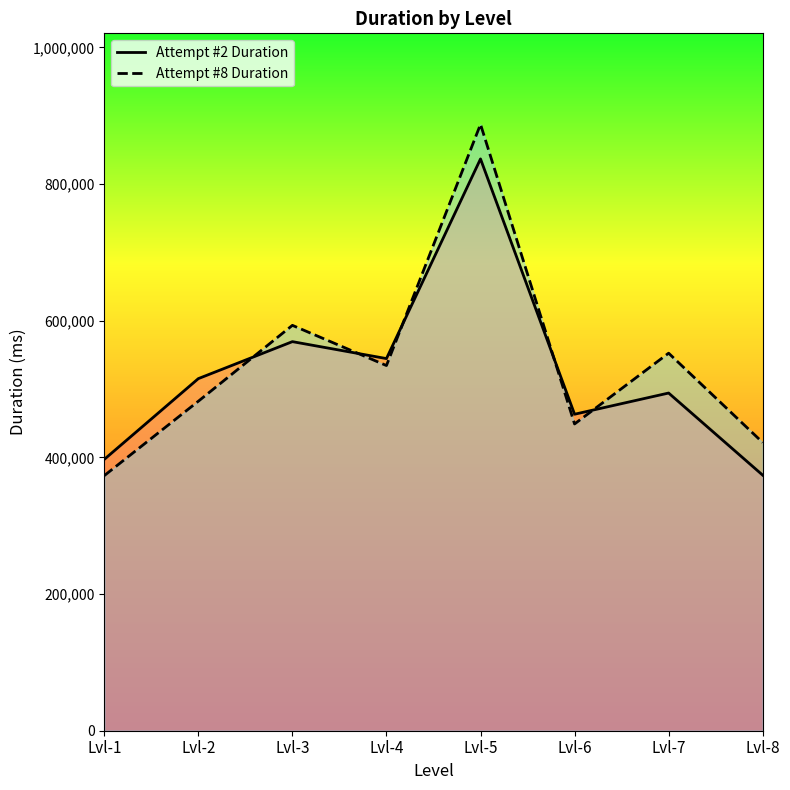

Which has a higher value, Lvl-7 or Lvl-1?

Lvl-7